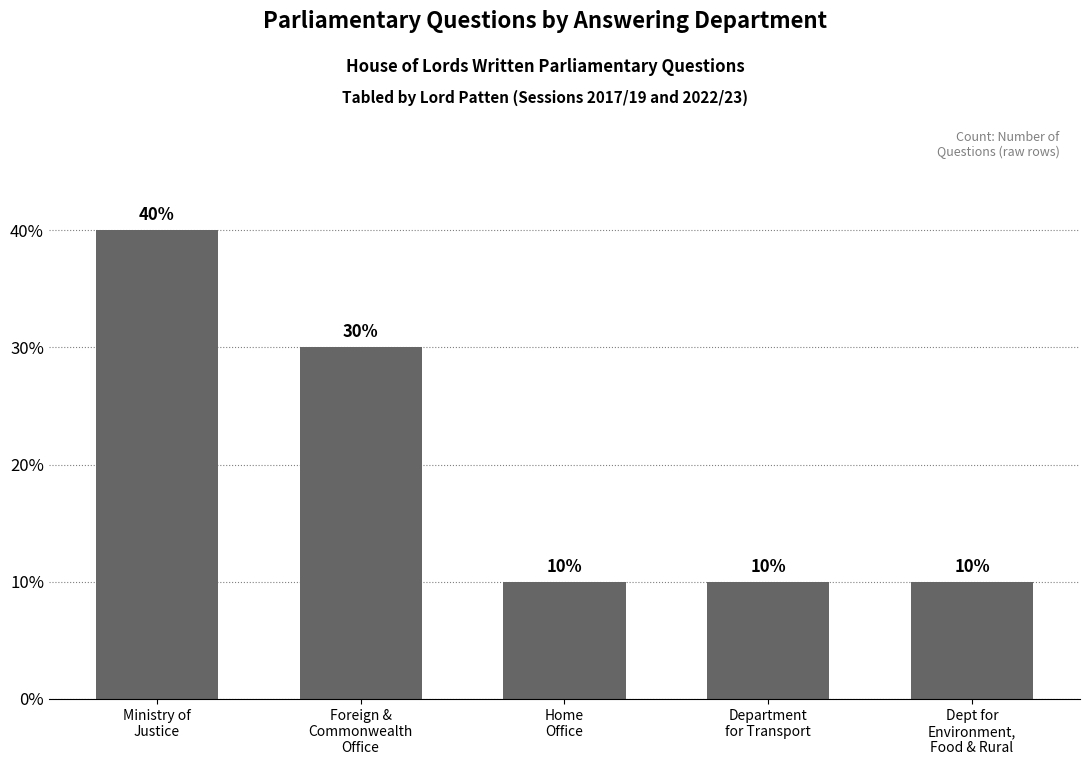

What is the change in value from Ministry of
Justice to Department
for Transport?

-30